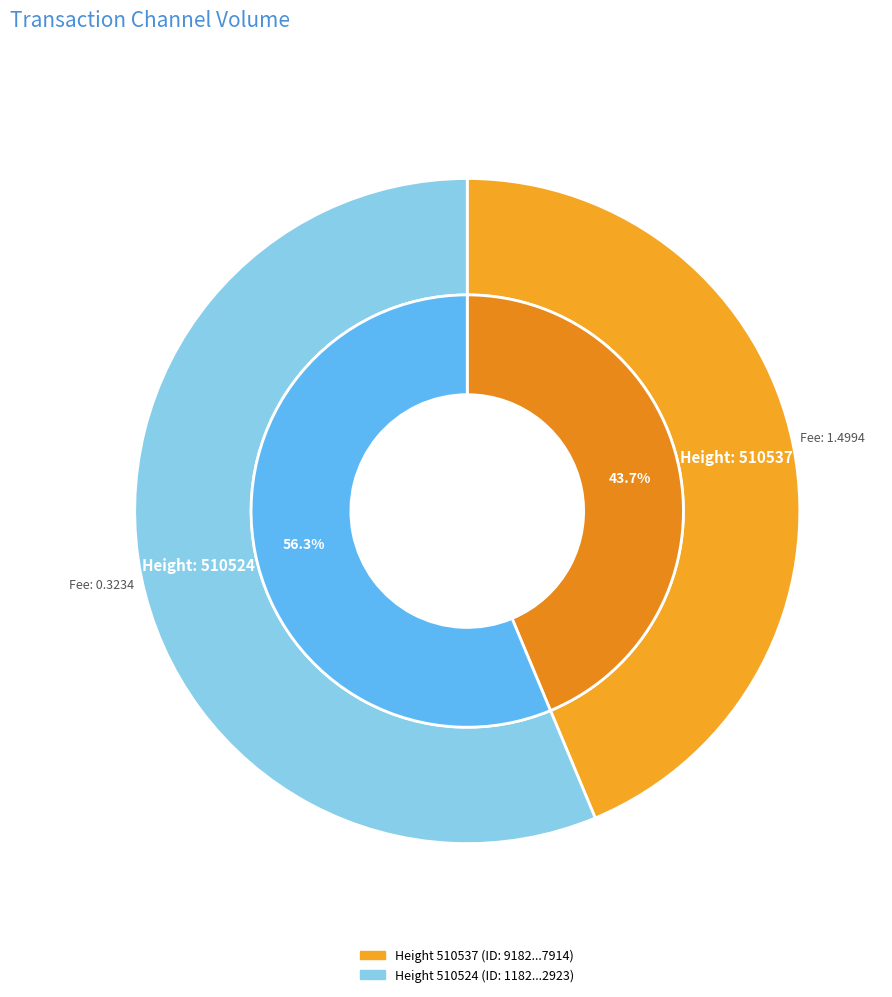

What is the smallest slice in the pie chart?

510537